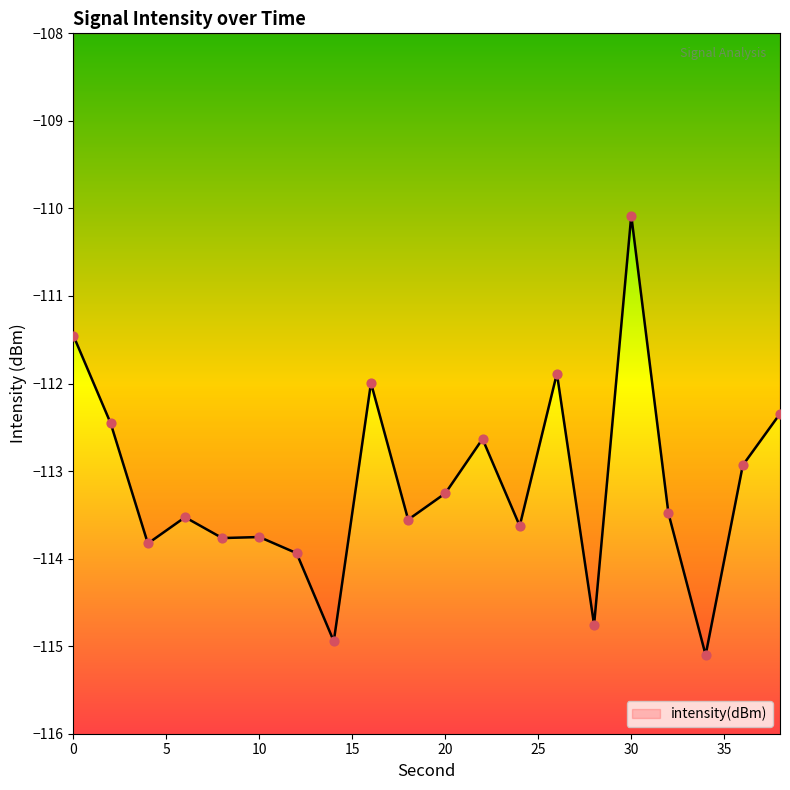

What is the maximum value shown in the chart?

-110.1